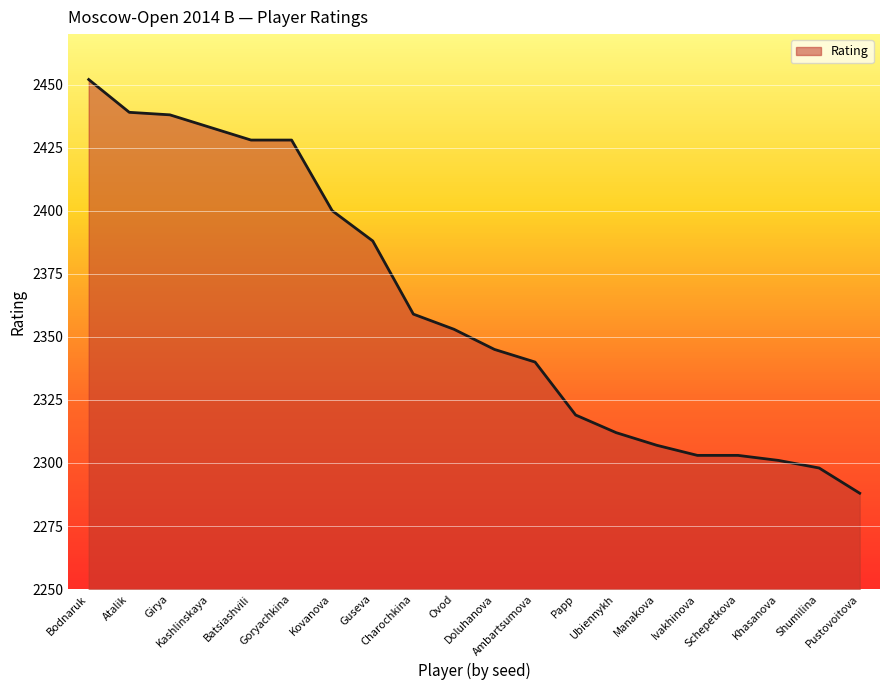

Is it true that the value at Girya is 2438?

True